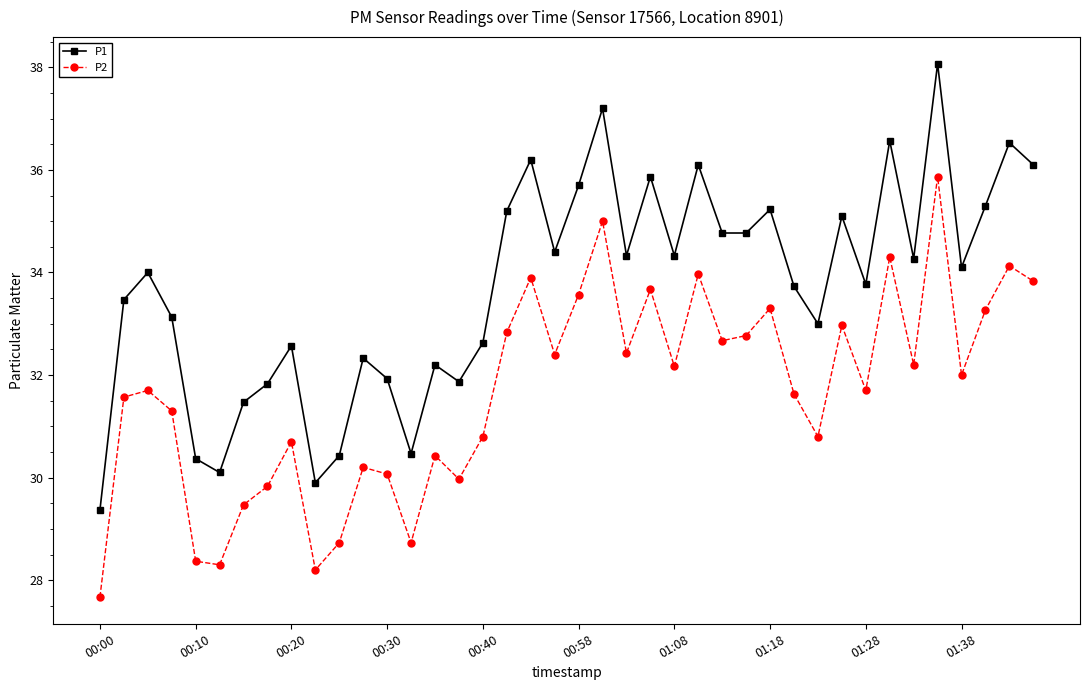

What is the difference between the maximum and second lowest values in the P2 series?

7.7